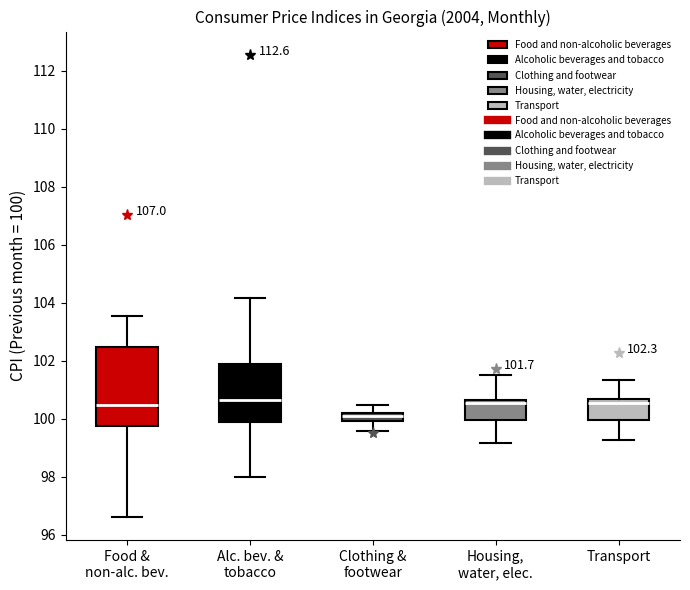

Comparing the boxes themselves (not the whiskers), which one is the tallest?

Food & non-alc. bev.